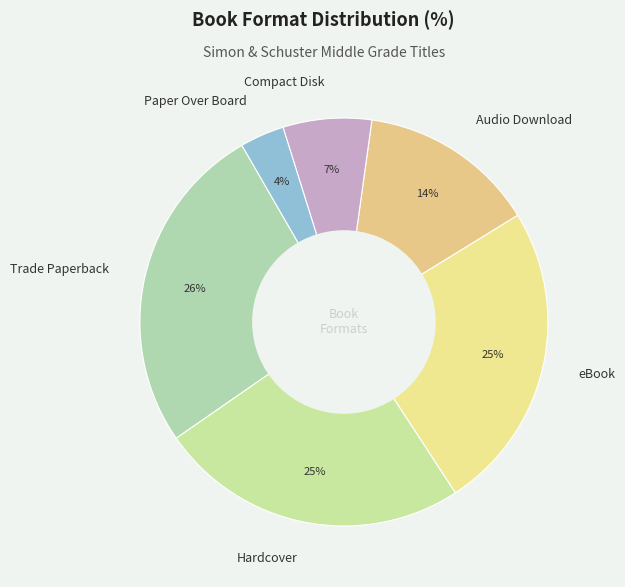

True or false: Hardcover accounts for 19% of the total.

False